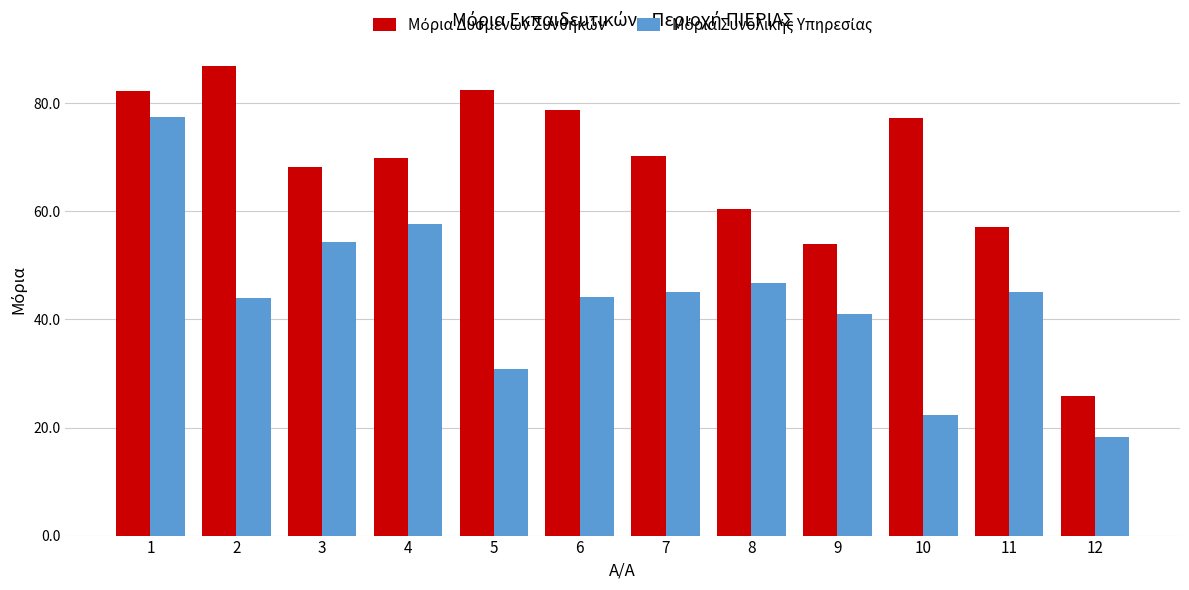

Are the bars grouped side by side (vs. stacked)?

Yes